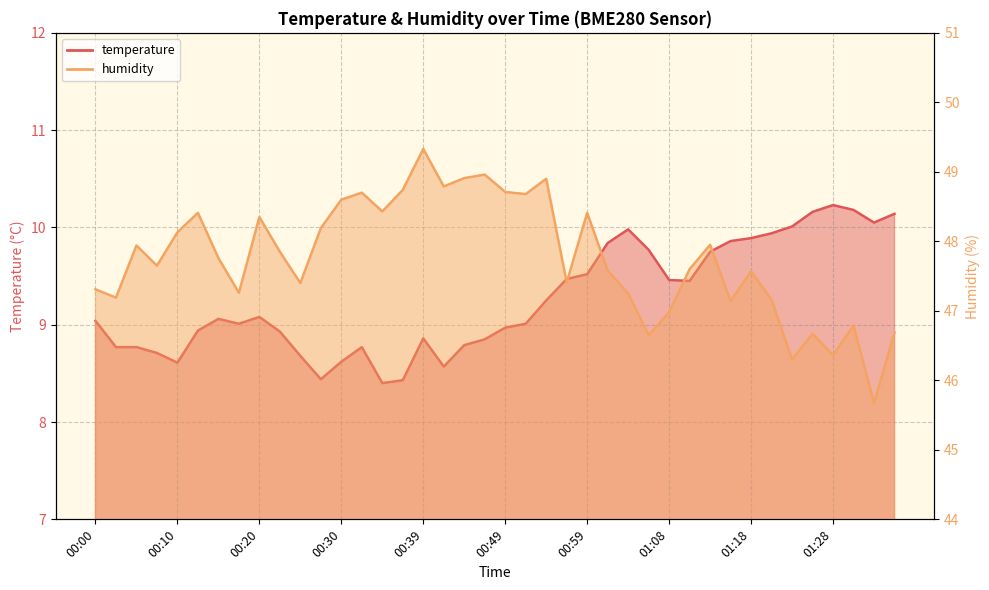

Which series has the largest total across all categories?

humidity